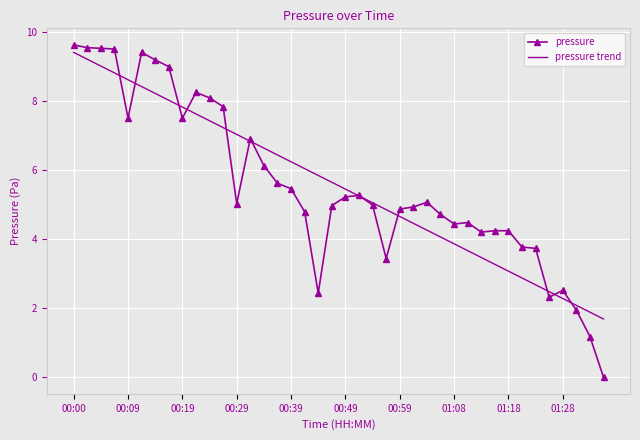

What is the greatest value displayed?

9.6